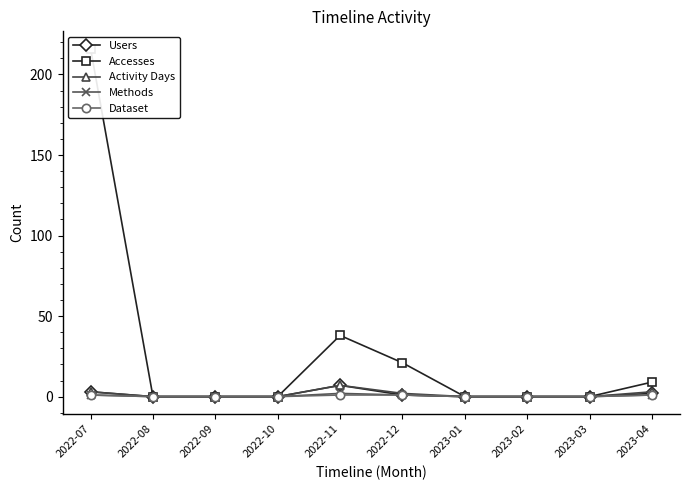

Between 2023-04 and 2022-11, which is larger?

2022-11